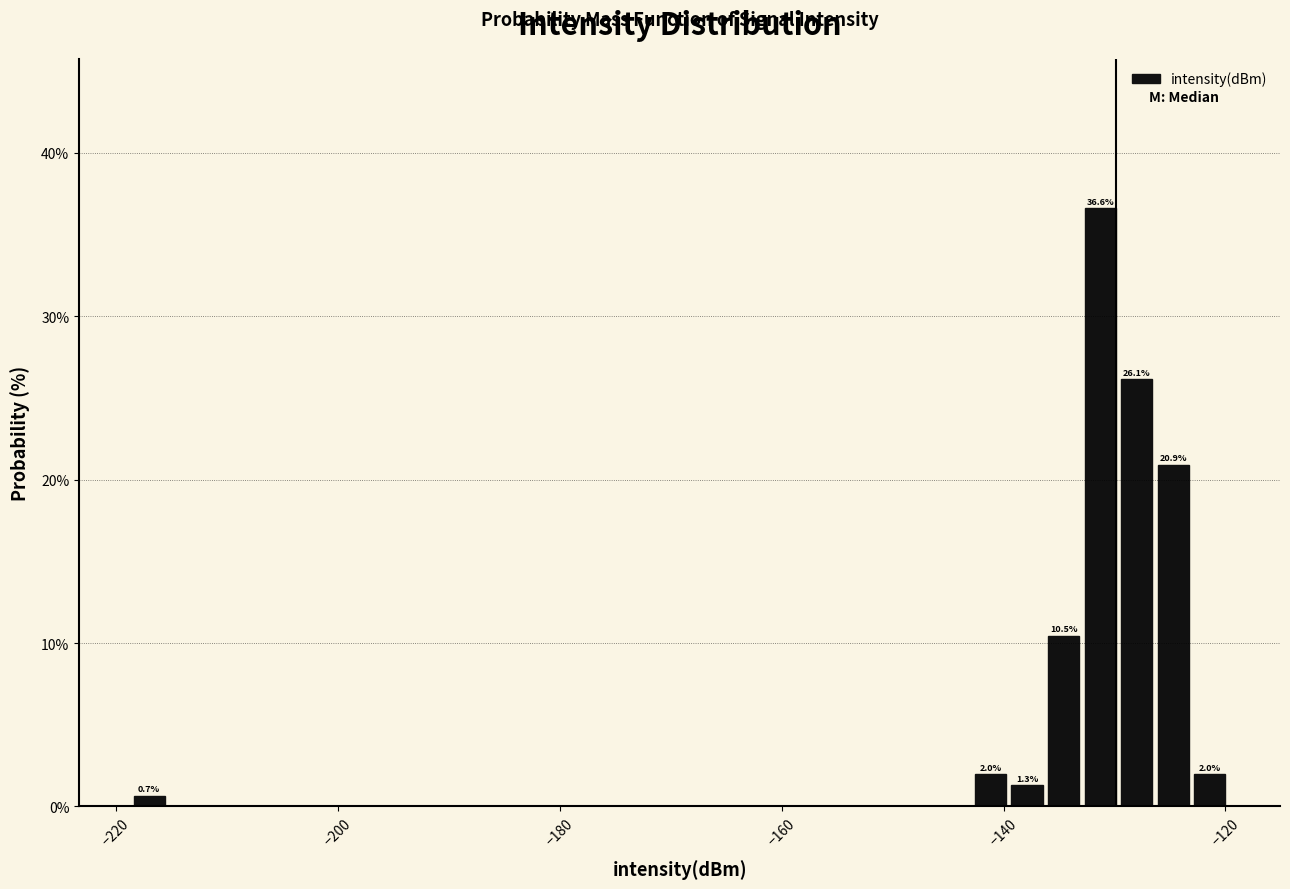

Read against the x-axis, roughly where is the centre of the tallest bar?

-132